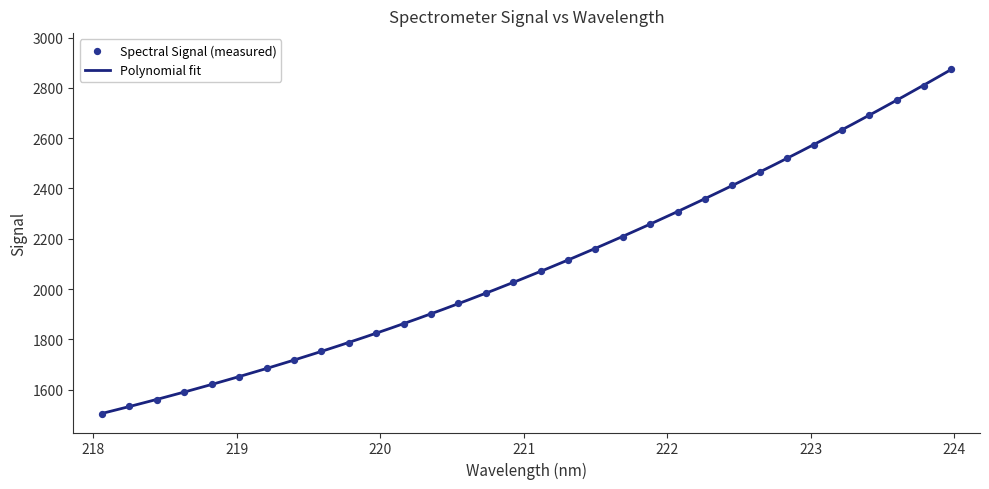

What is the change in value from 223.0264 to 223.2172?

+57.7